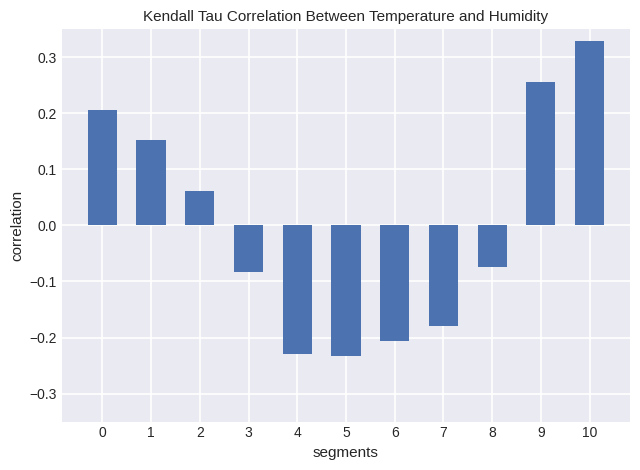

The value at 4 is -0.4. True or false?

False